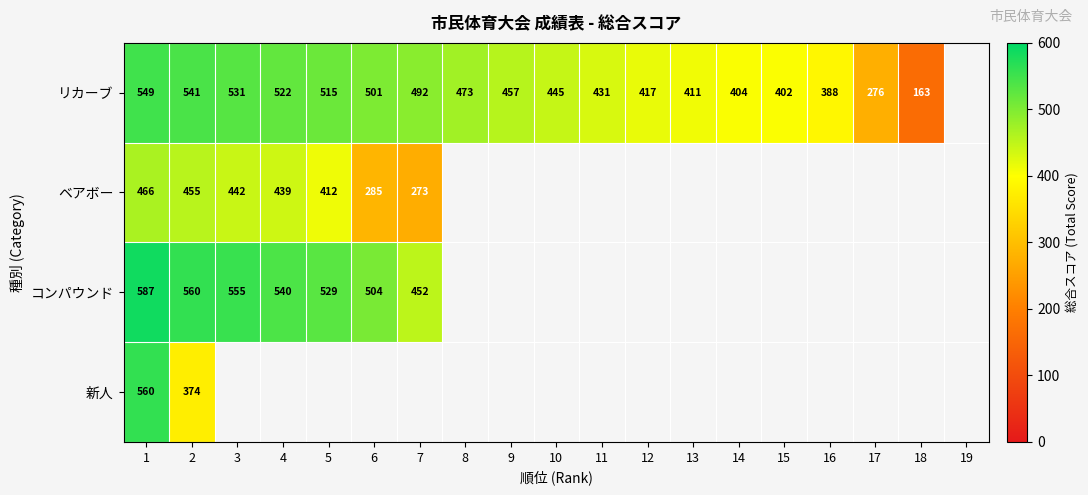

Between 11 and 6, which is larger?

6